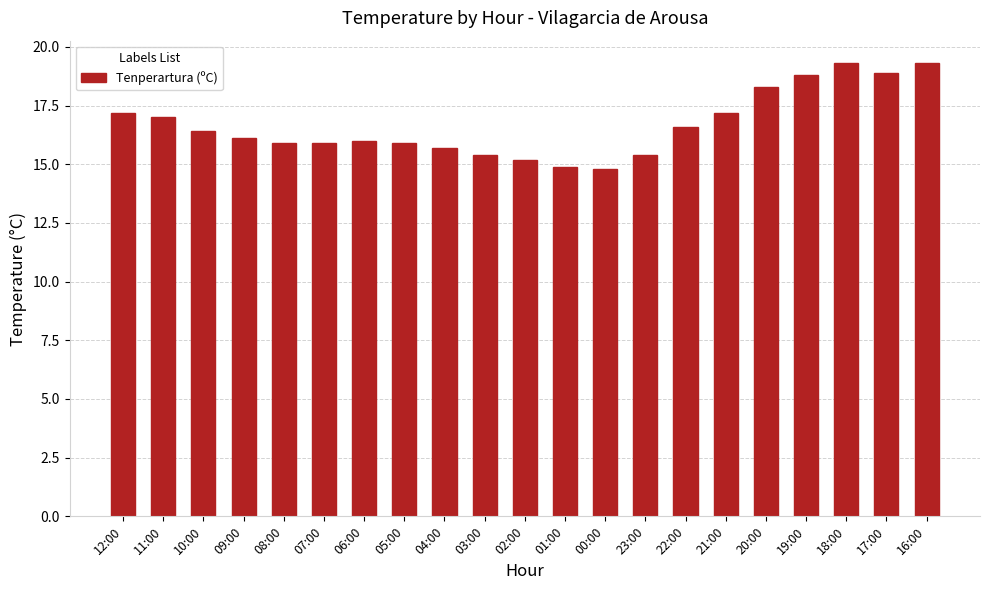

What is the value of the 12th bar from the left?

14.9